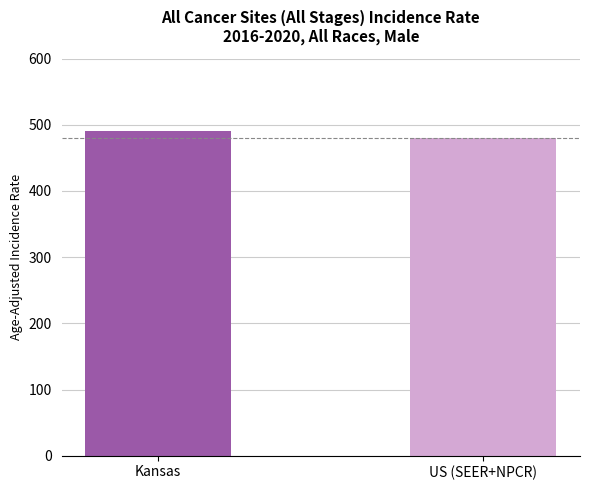

List the labels in order of value, largest first.

Kansas, US (SEER+NPCR)